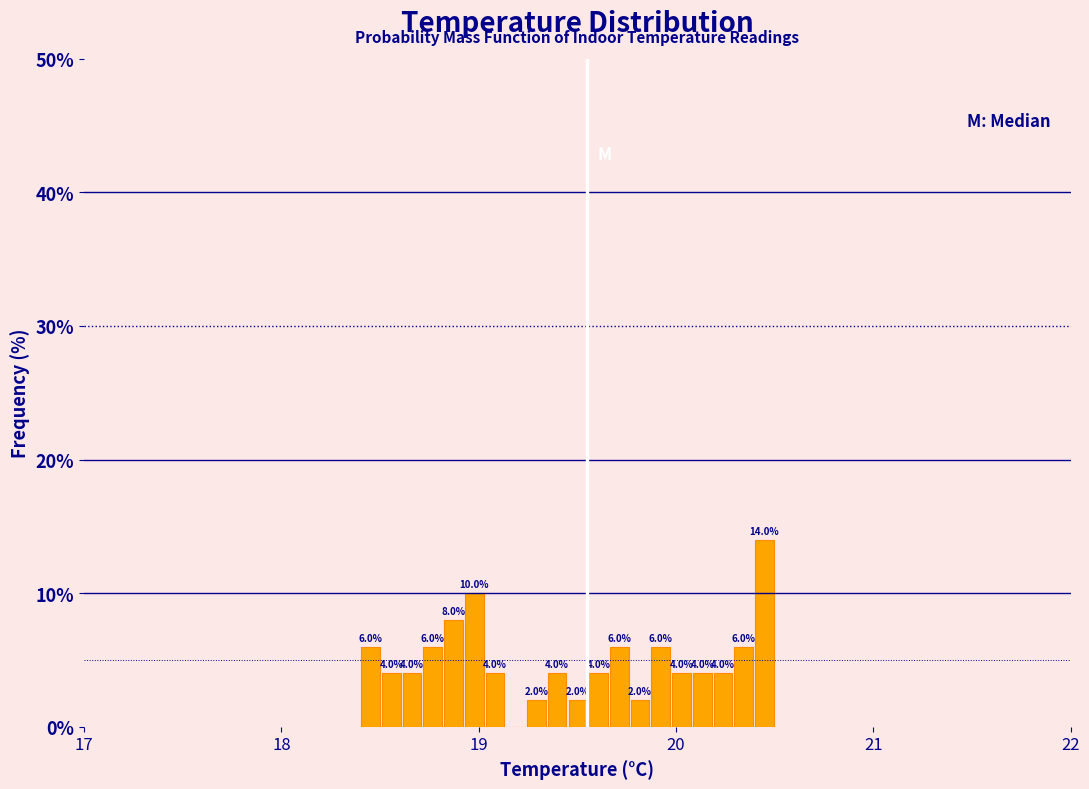

Read against the x-axis, roughly where is the centre of the tallest bar?

20.4